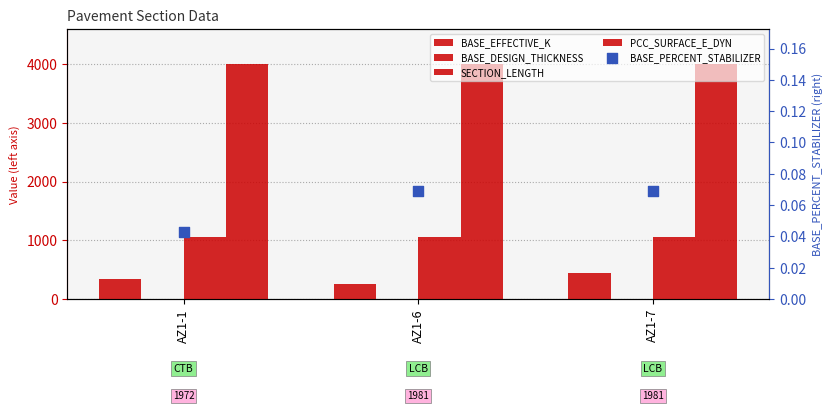

At how many categories does at least one series exceed 1897?

3